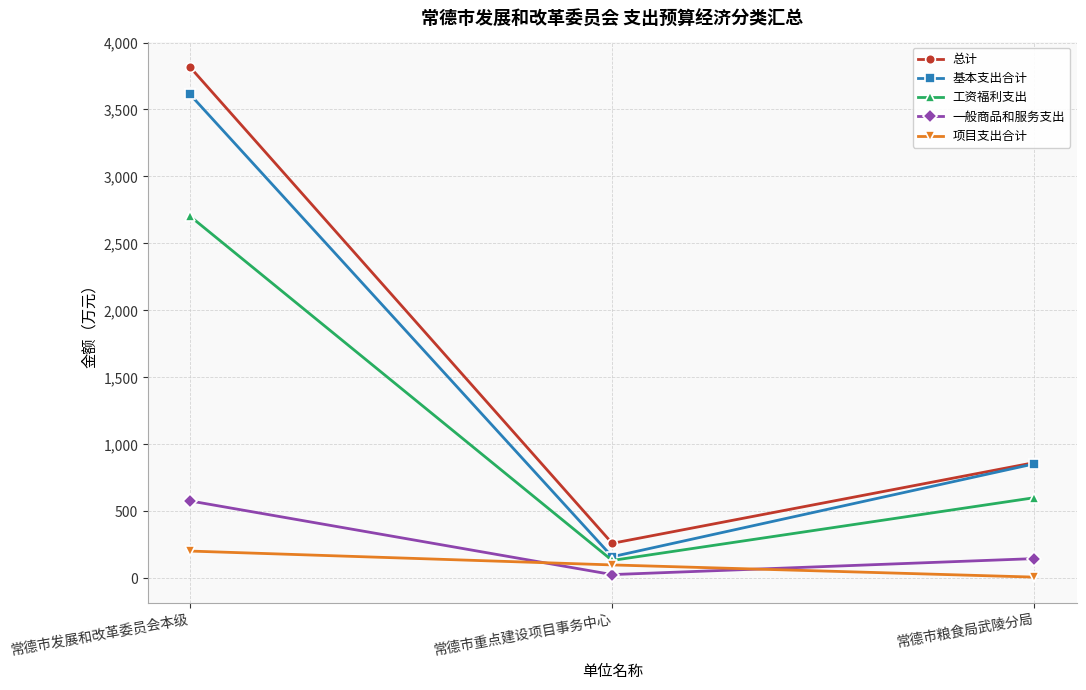

What is the label of the 3rd point from the left?

常德市粮食局武陵分局